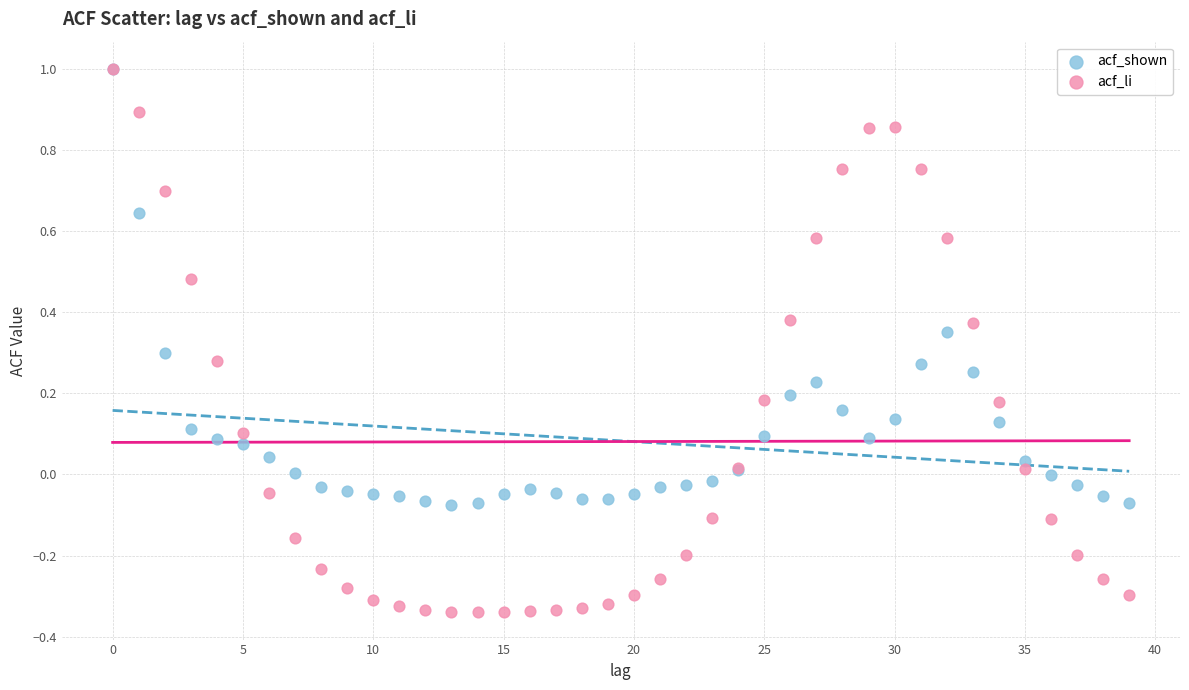

What are all the series names shown in the legend?

acf_shown, acf_li